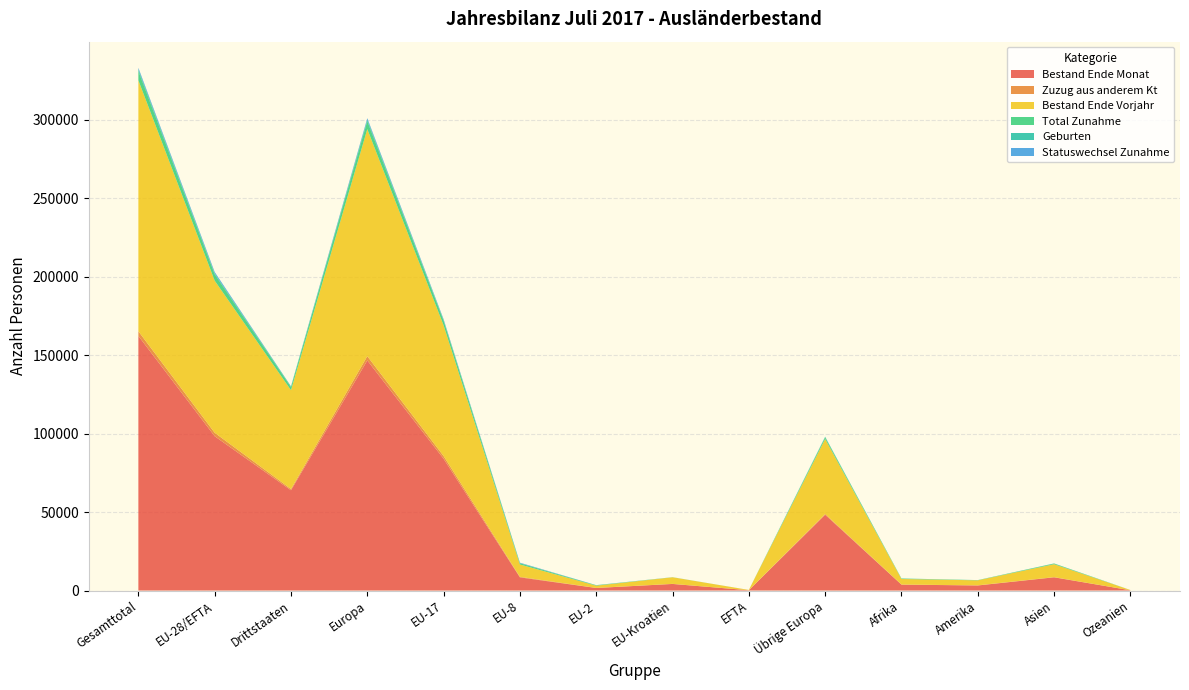

Reading left to right, extract all data points from this chart.

Bestand Ende Monat: Gesamttotal=162219	EU-28/EFTA=98323	Drittstaaten=63896	Europa=146594	EU-17=83953	EU-8=8384	EU-2=1613	EU-Kroatien=4191	EFTA=182	Übrige Europa=48271	Afrika=3772	Amerika=3218	Asien=8412	Ozeanien=158
Zuzug aus anderem Kt: Gesamttotal=2968	EU-28/EFTA=2205	Drittstaaten=763	Europa=2719	EU-17=1739	EU-8=355	EU-2=53	EU-Kroatien=55	EFTA=3	Übrige Europa=514	Afrika=37	Amerika=88	Asien=117	Ozeanien=7
Bestand Ende Vorjahr: Gesamttotal=159856	EU-28/EFTA=96887	Drittstaaten=62969	Europa=144660	EU-17=83225	EU-8=7847	EU-2=1438	EU-Kroatien=4192	EFTA=185	Übrige Europa=47773	Afrika=3551	Amerika=3195	Asien=8231	Ozeanien=154
Total Zunahme: Gesamttotal=5903	EU-28/EFTA=4042	Drittstaaten=1861	Europa=5037	EU-17=2930	EU-8=798	EU-2=260	EU-Kroatien=47	EFTA=7	Übrige Europa=995	Afrika=287	Amerika=138	Asien=429	Ozeanien=9
Geburten: Gesamttotal=1138	EU-28/EFTA=599	Drittstaaten=539	Europa=1012	EU-17=490	EU-8=79	EU-2=12	EU-Kroatien=16	EFTA=2	Übrige Europa=413	Afrika=47	Amerika=14	Asien=64	Ozeanien=0
Statuswechsel Zunahme: Gesamttotal=942	EU-28/EFTA=878	Drittstaaten=64	Europa=898	EU-17=515	EU-8=290	EU-2=68	EU-Kroatien=5	EFTA=0	Übrige Europa=20	Afrika=1	Amerika=8	Asien=32	Ozeanien=3